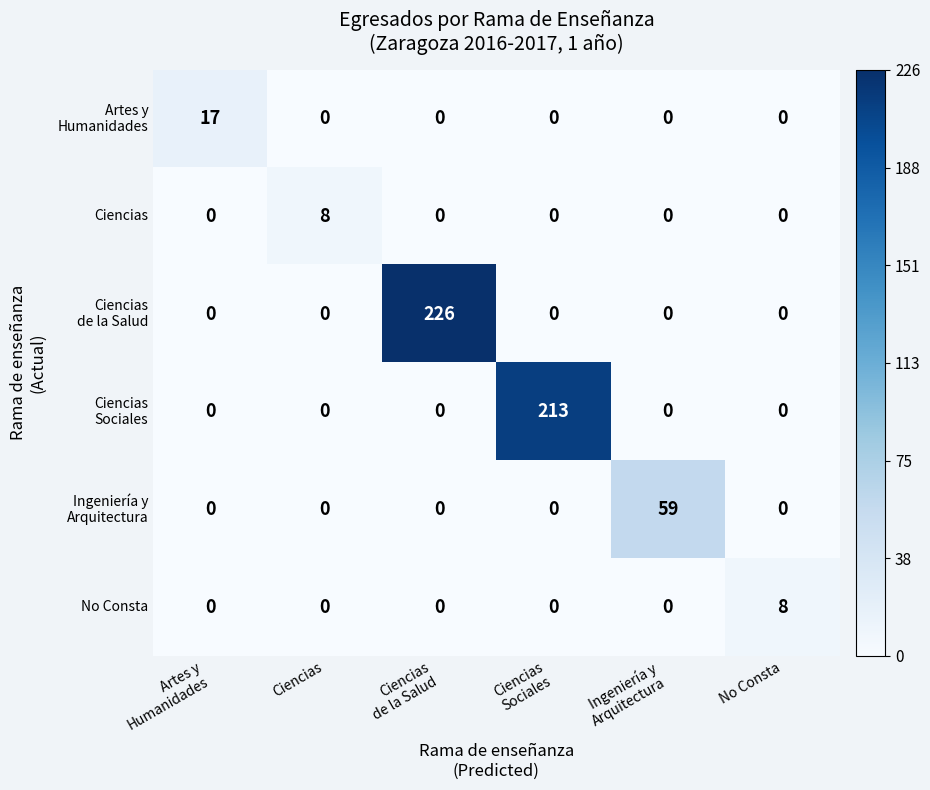

What is the spread (max minus min) of values at Ciencias?

8